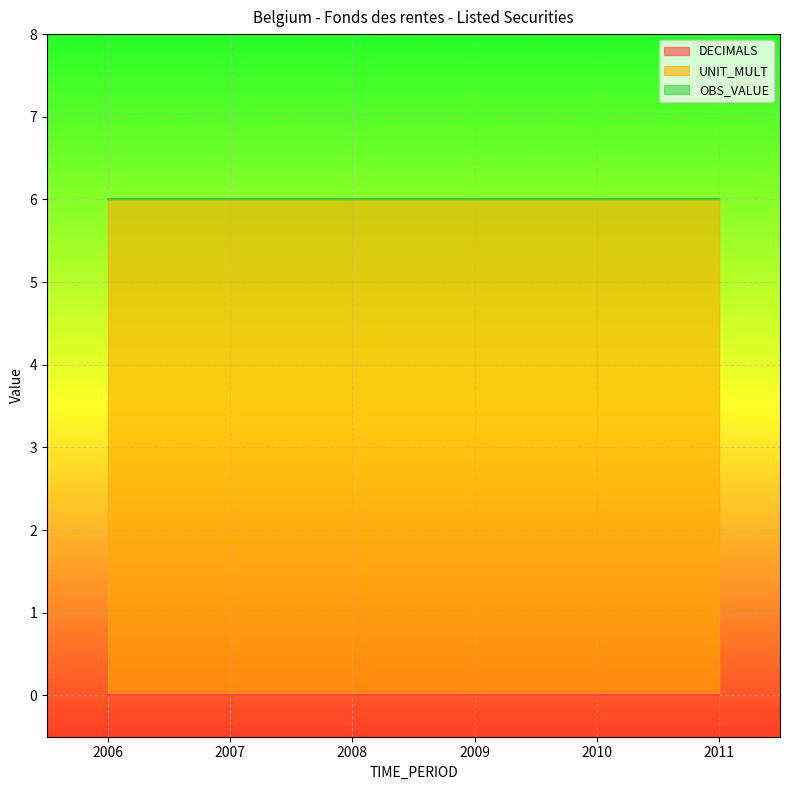

What are all the series names shown in the legend?

DECIMALS, UNIT_MULT, OBS_VALUE